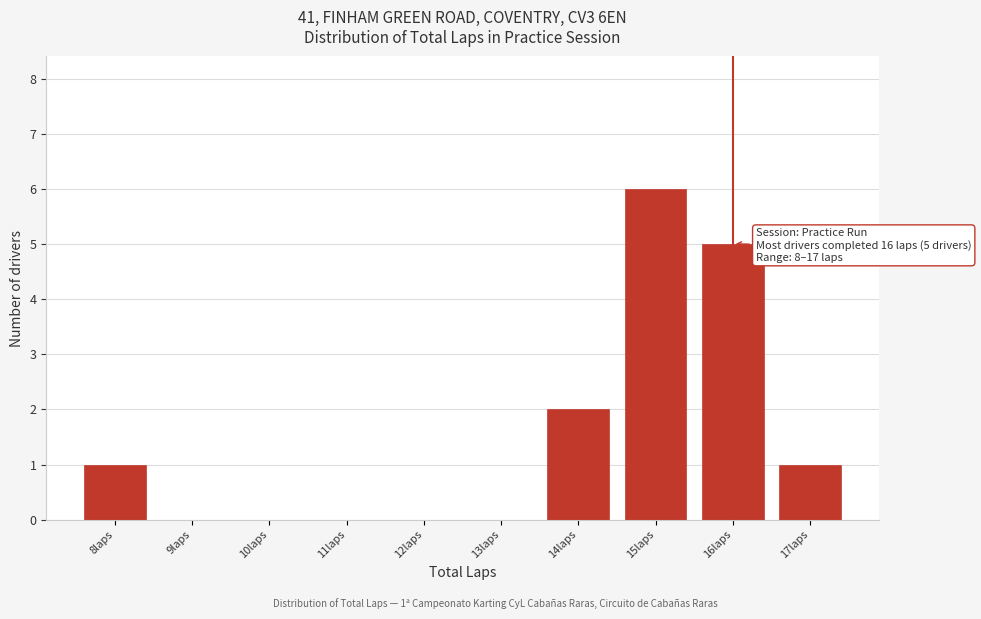

Over which range of the x-axis is the bar tallest?

14.5 to 15.5